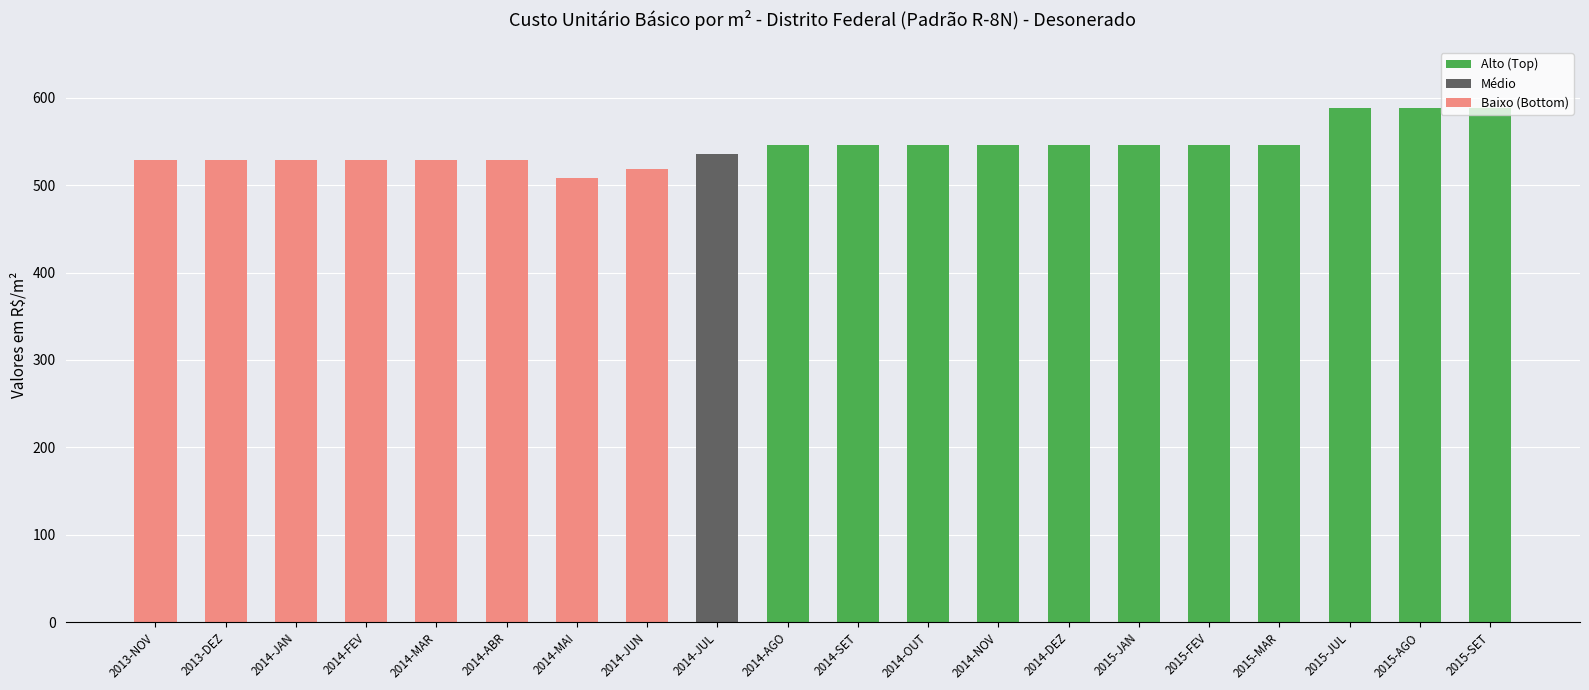

Rank the categories by value from lowest to highest.

2014-MAI, 2014-JUN, 2013-NOV, 2013-DEZ, 2014-JAN, 2014-FEV, 2014-MAR, 2014-ABR, 2014-JUL, 2014-AGO, 2014-SET, 2014-OUT, 2014-NOV, 2014-DEZ, 2015-JAN, 2015-FEV, 2015-MAR, 2015-JUL, 2015-AGO, 2015-SET